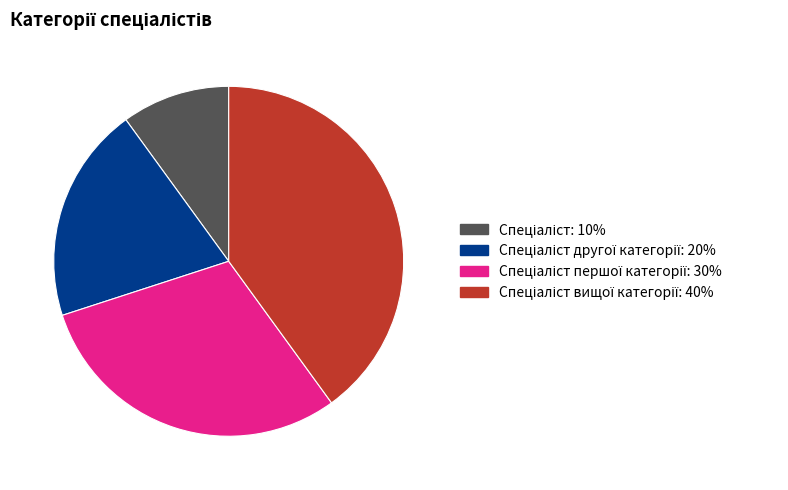

Is there any slice that represents more than half of the pie?

No